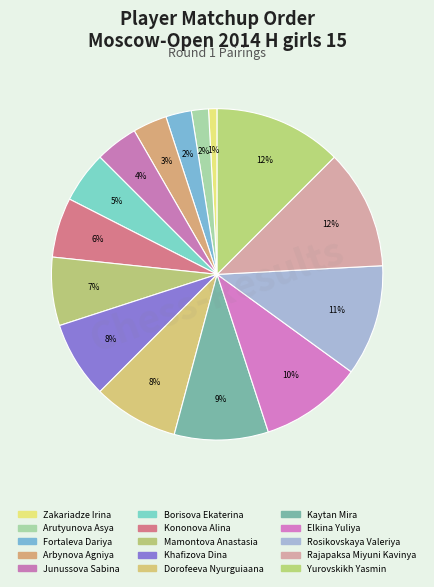

To the nearest percent, what is the combined percentage of Arutyunova Asya and Zakariadze Irina?

2%